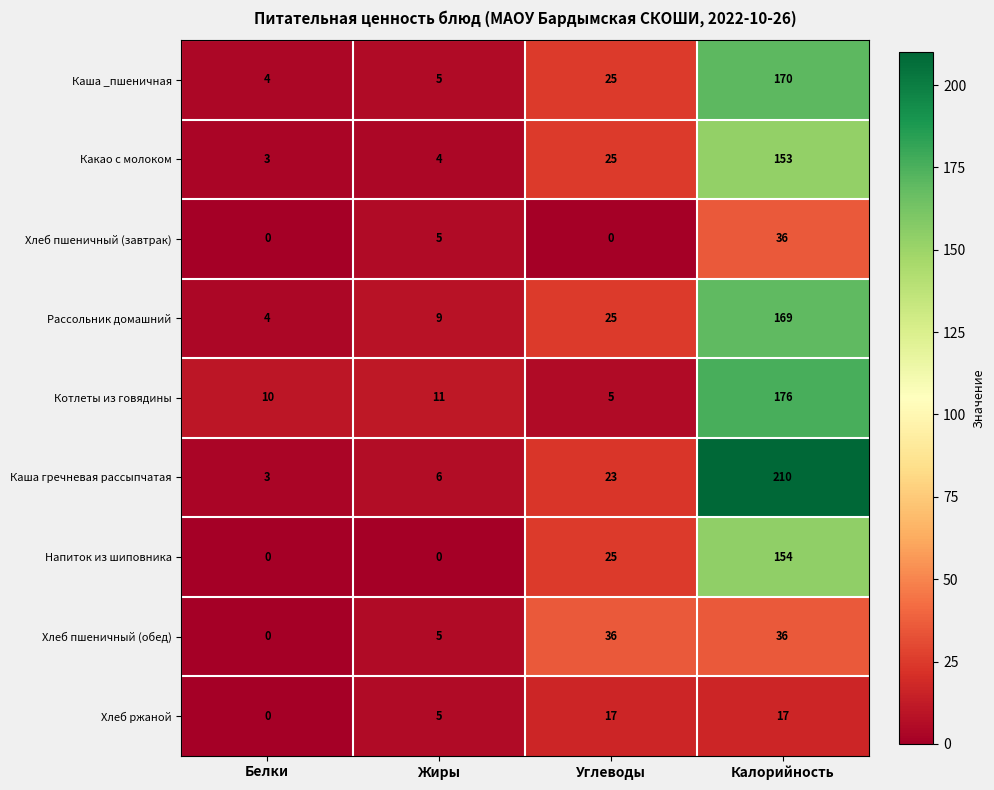

At which label does Хлеб пшеничный (обед) reach its minimum?

Белки